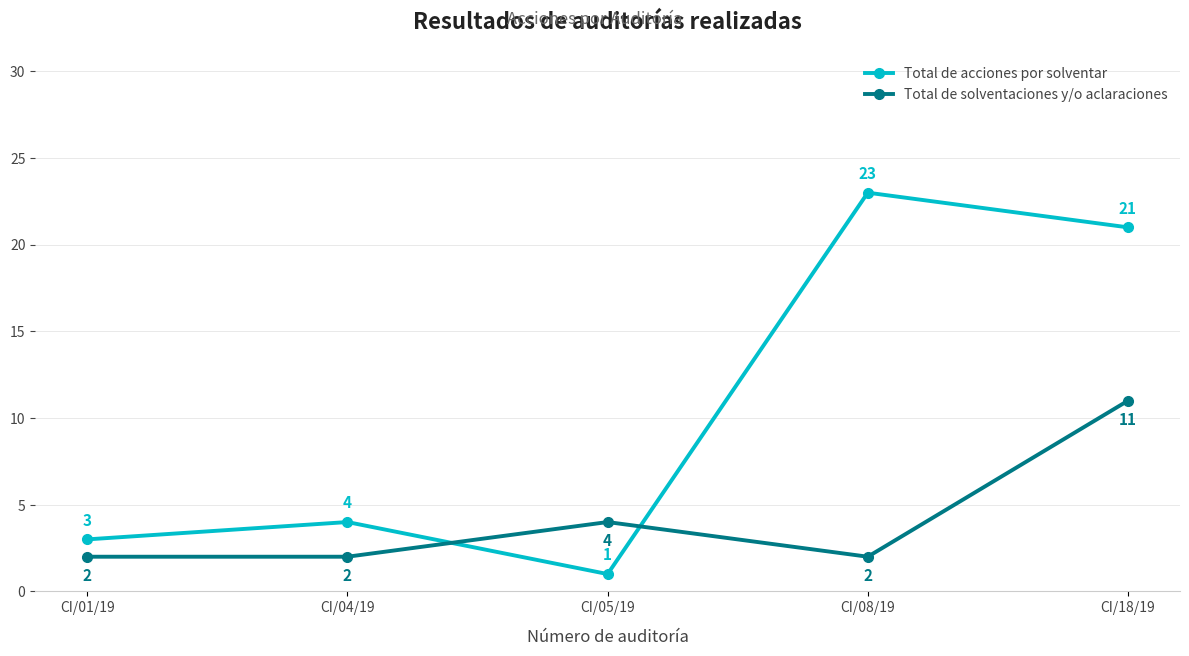

Where do Total de acciones por solventar and Total de solventaciones y/o aclaraciones first cross each other?

CI/04/19 and CI/05/19